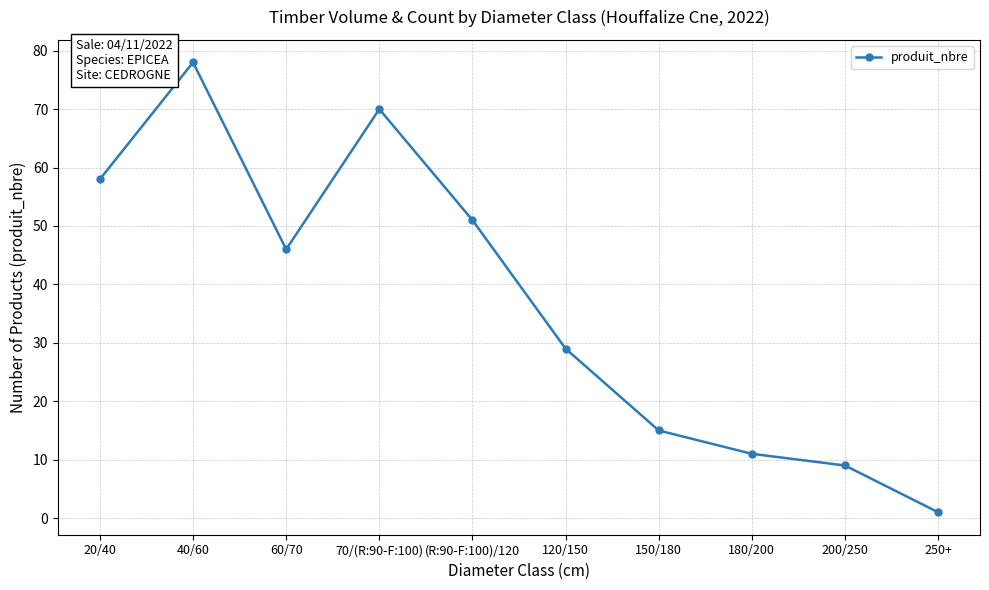

Count the number of categories in the chart.

10